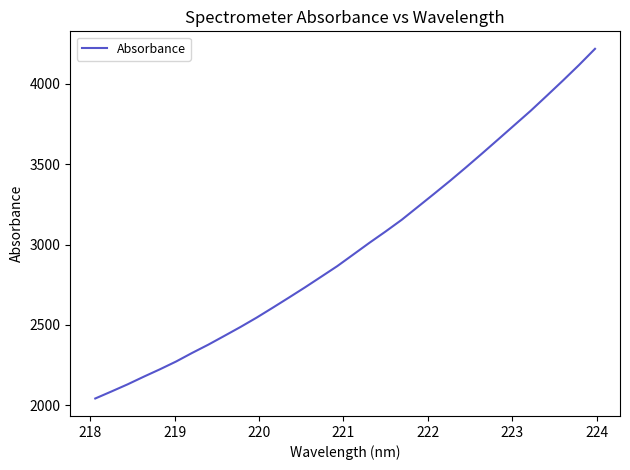

What is the greatest value displayed?

4218.1